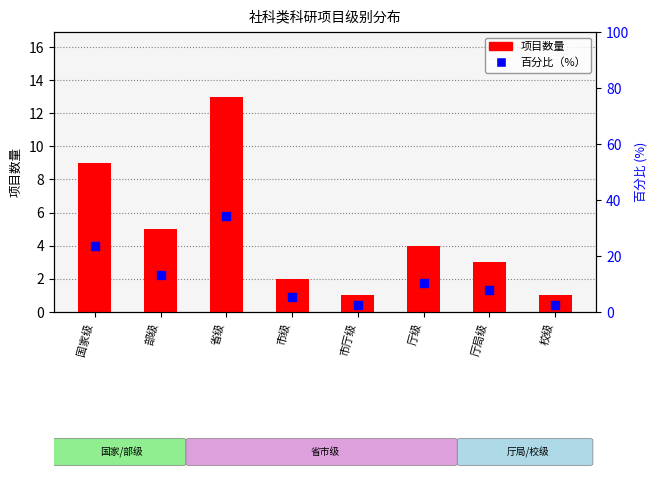

At which category is the sum across all series the highest?

省级